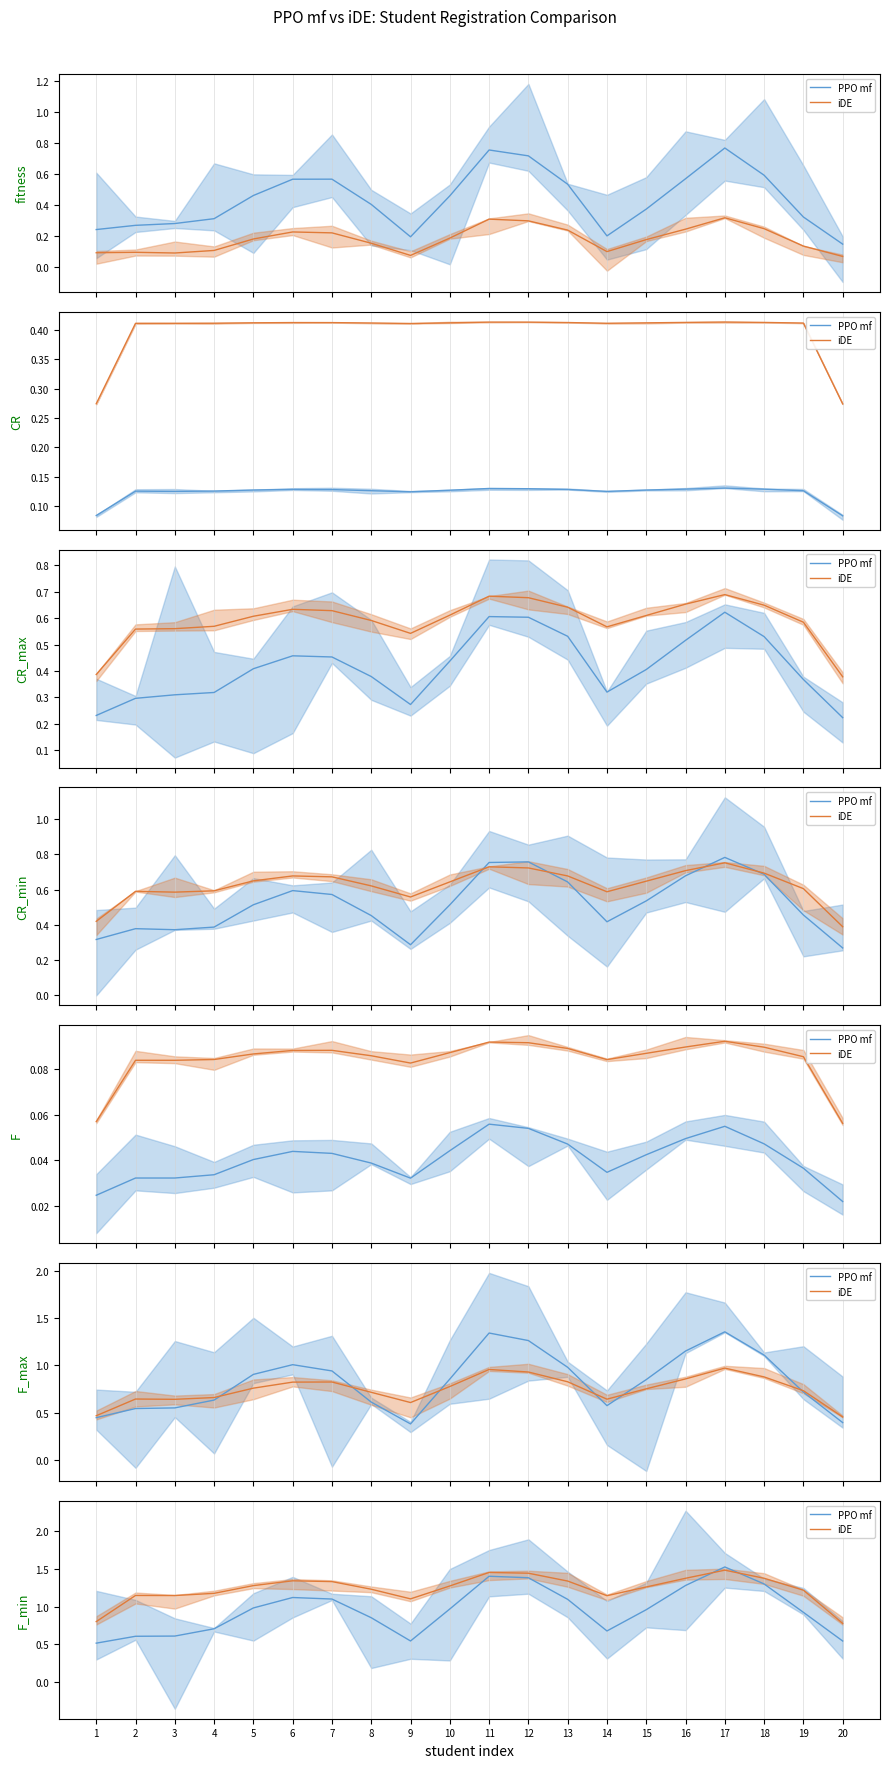

How many categories are shown in the chart?

20